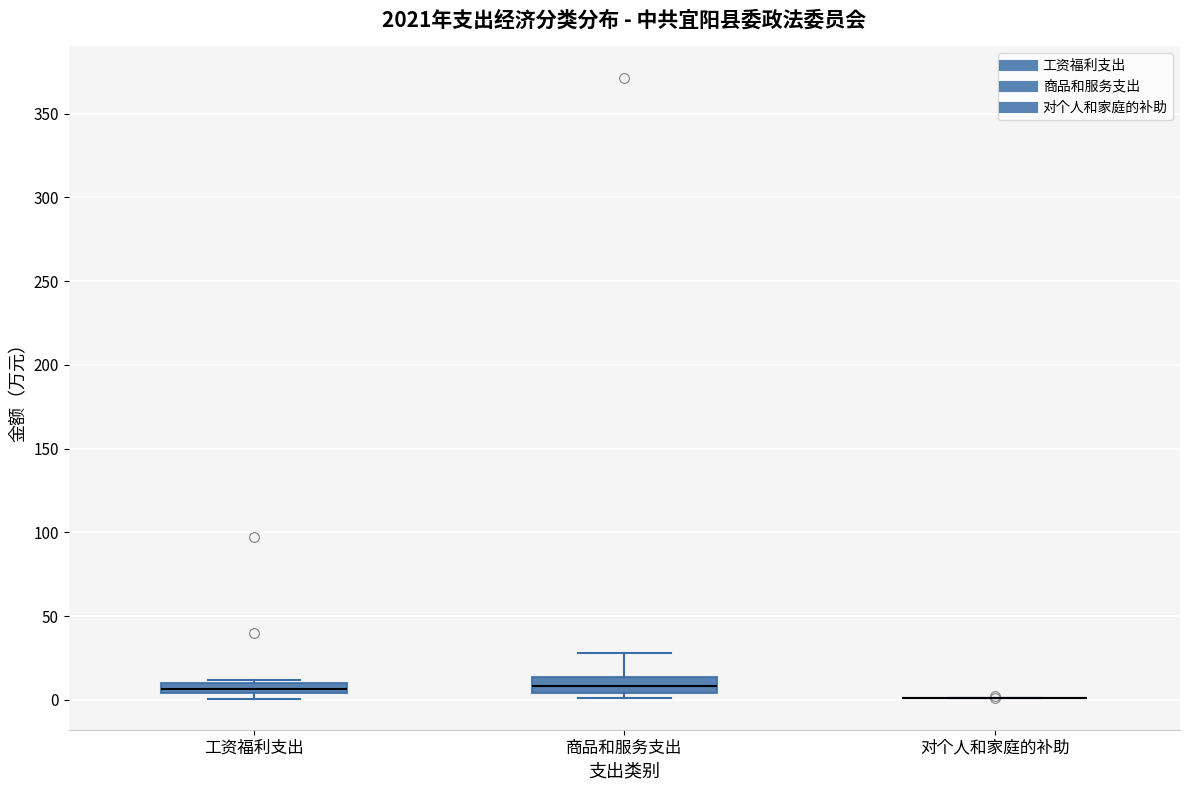

Where does the upper whisker of the box for 商品和服务支出 end on the y-axis? The values are not printed on the chart, so give them approximately, as read against the axis.

30